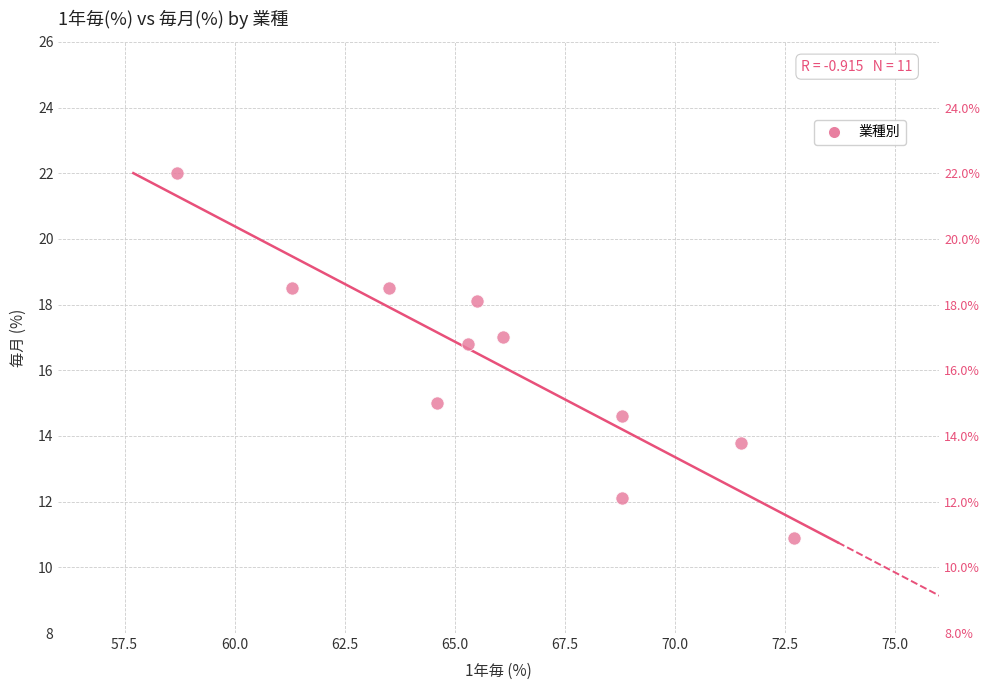

What Y value in the scatter plot is closest to 16?

16.8